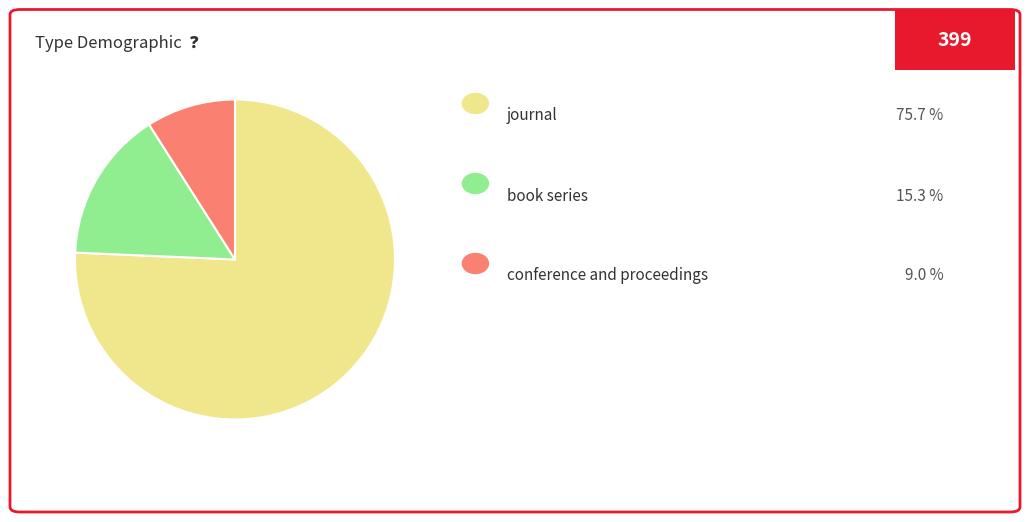

Is there a majority slice in this chart?

Yes